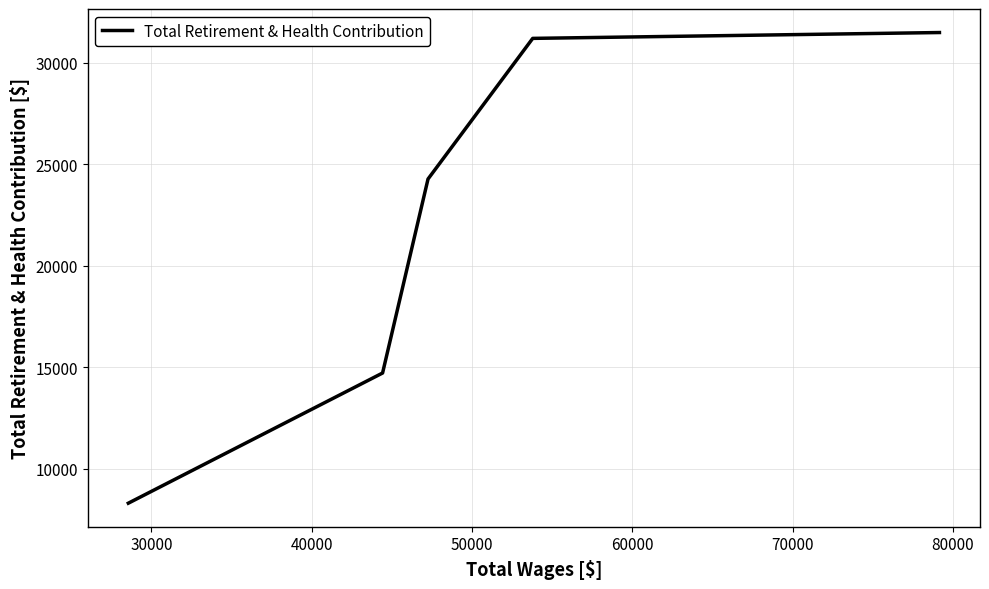

Count the number of categories in the chart.

5